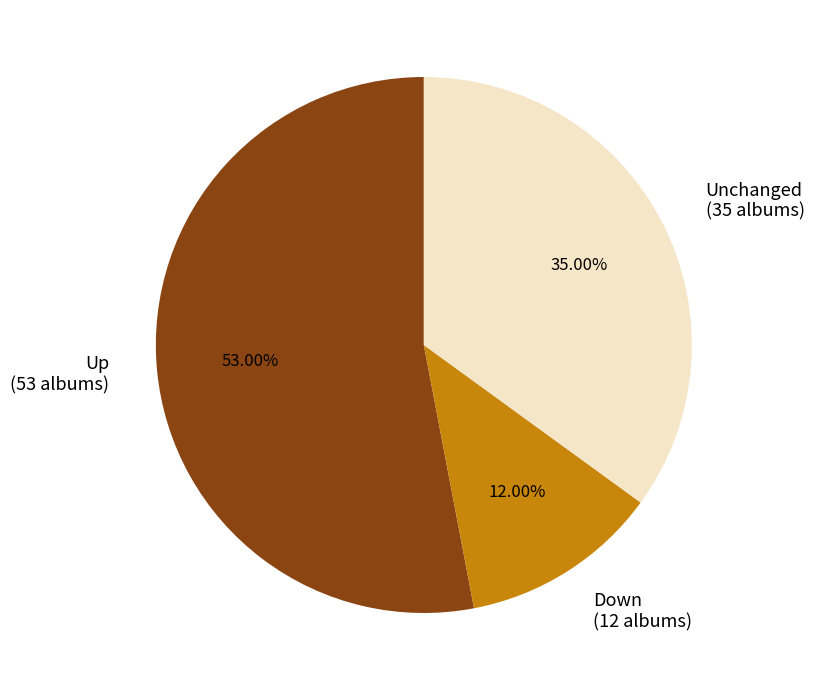

Rank the categories by value from lowest to highest.

Down (12 albums), Unchanged (35 albums), Up (53 albums)